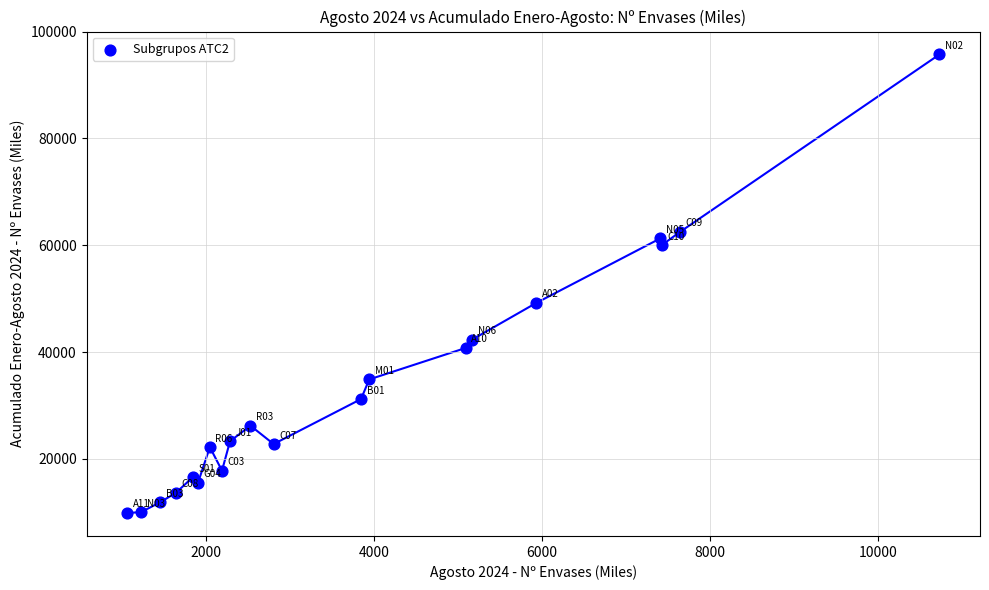

What Y value in the scatter plot is closest to 52790?

49182.8